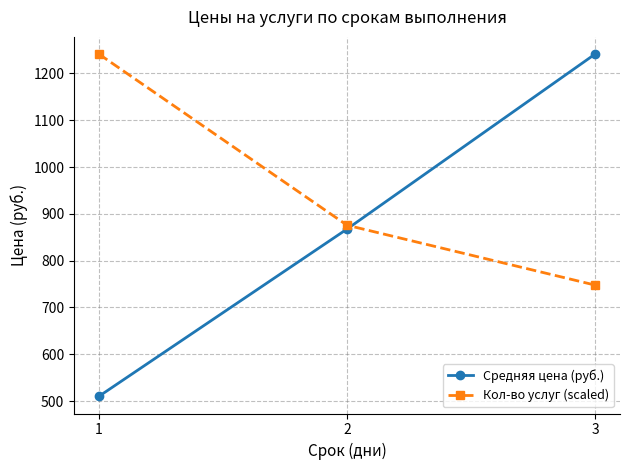

At how many categories does at least one series exceed 1028?

2